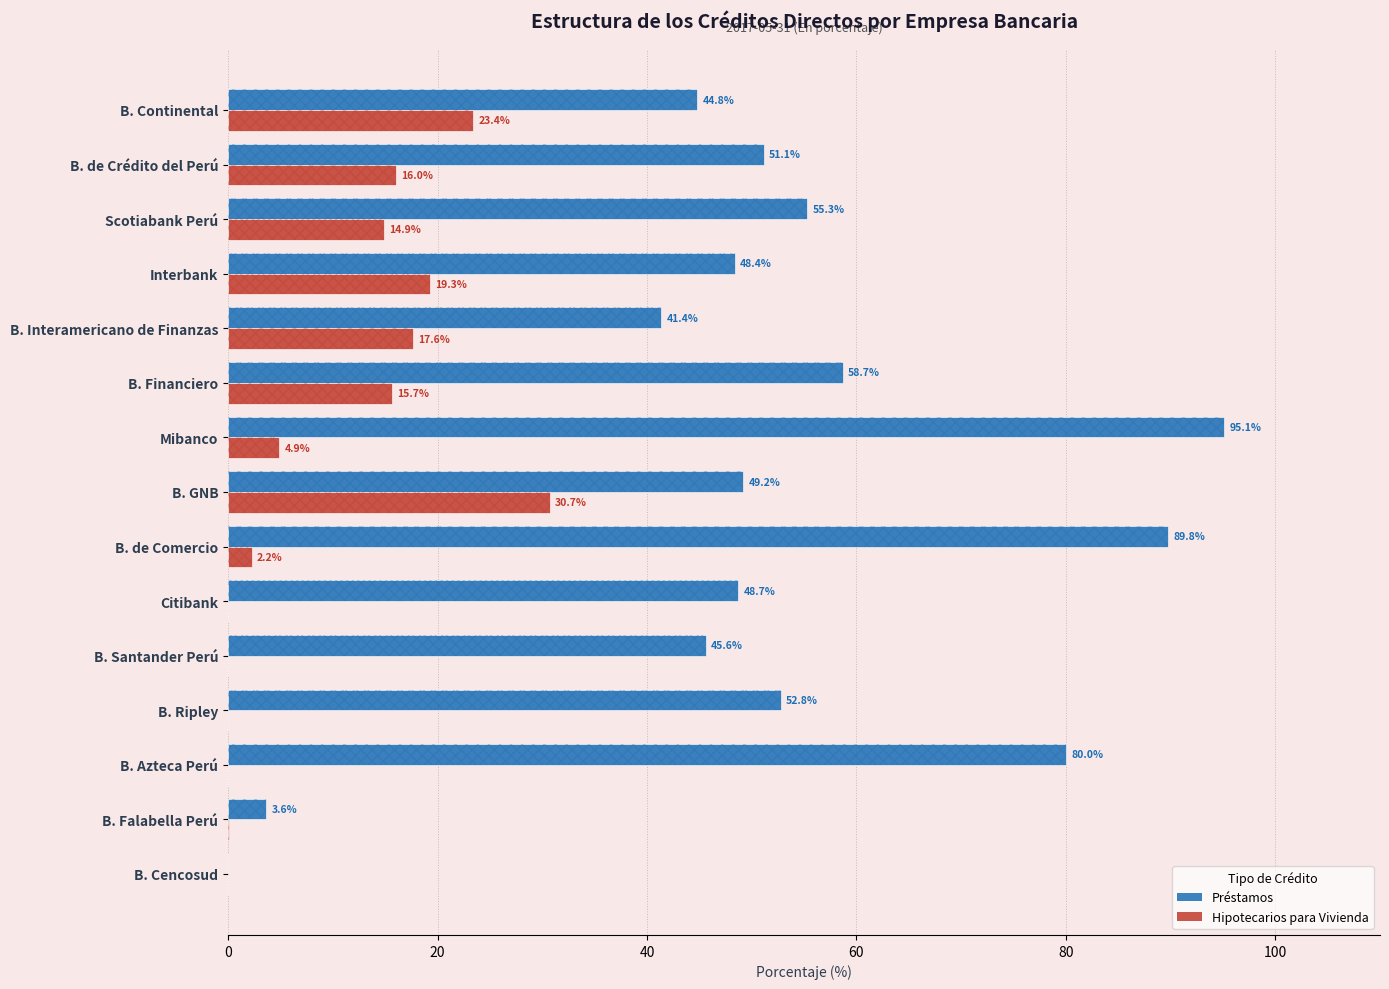

At B. de Crédito del Perú, list the series in order from largest to smallest.

Préstamos, Hipotecarios para Vivienda